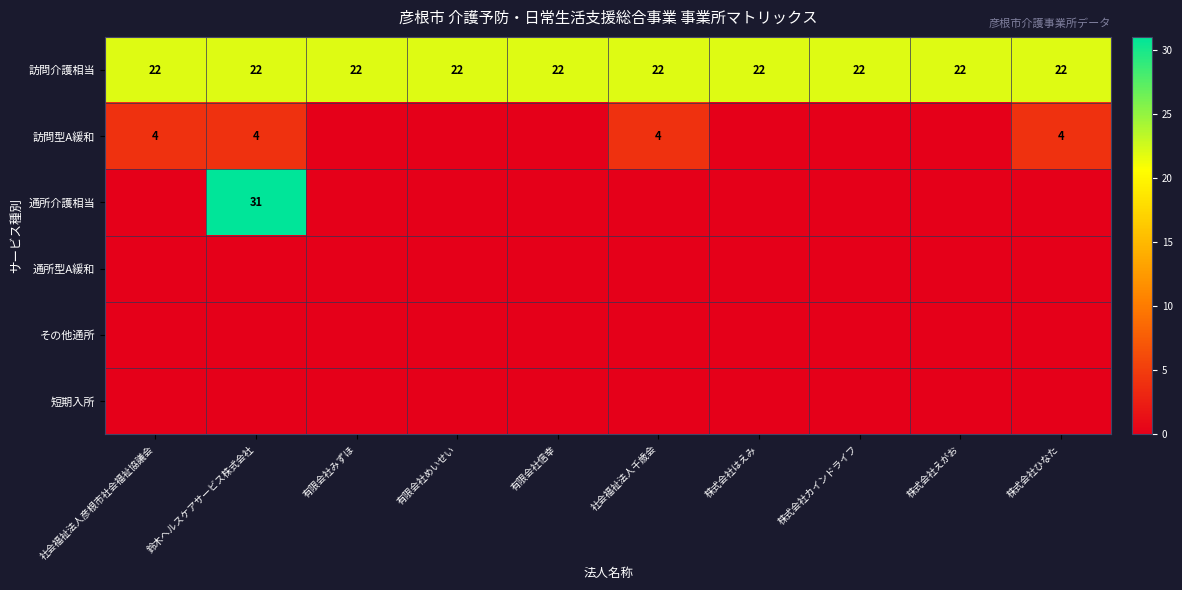

The 訪問介護相当 series shows 38 at 有限会社めいせい. True or false?

False